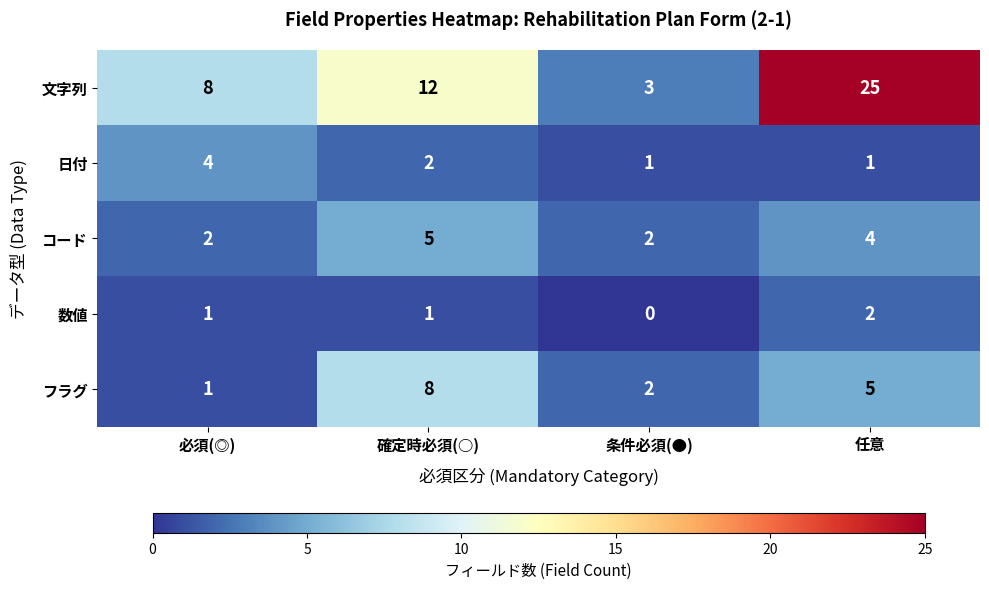

Reading left to right, transcribe all the data shown in this chart.

文字列: 8	12	3	25
日付: 4	2	1	1
コード: 2	5	2	4
数値: 1	1	0	2
フラグ: 1	8	2	5